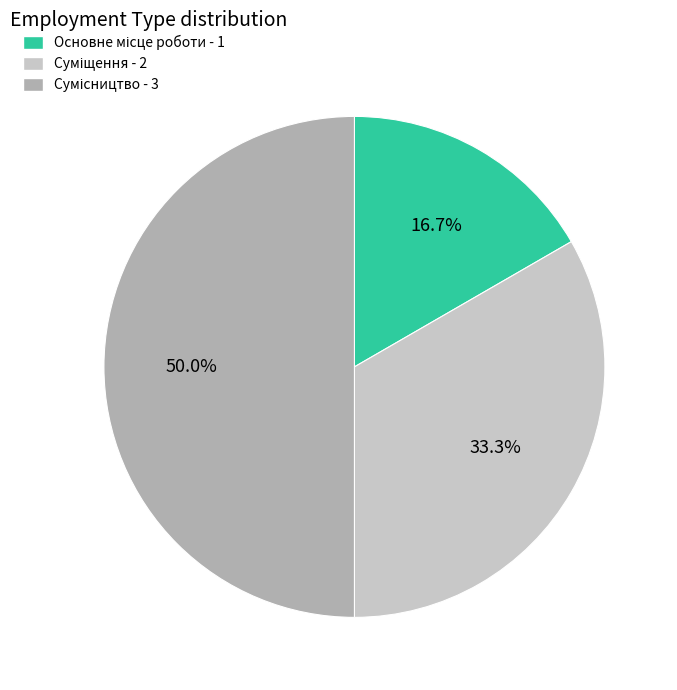

To the nearest percent, what percentage of the pie is Суміщення?

33%